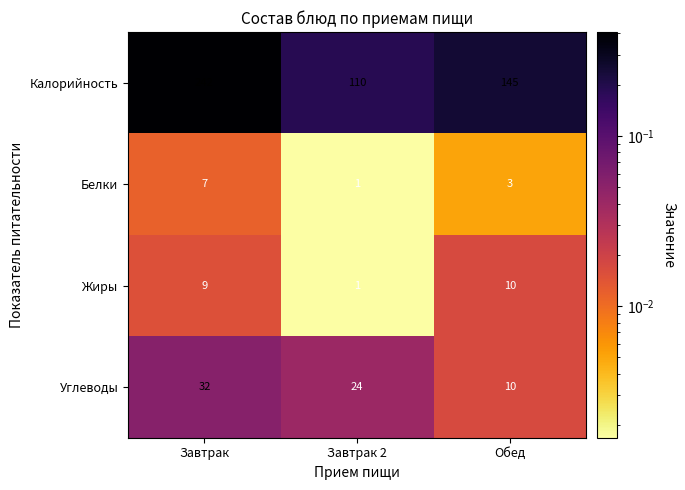

Is it true that Калорийность equals 159 at Завтрак 2?

False